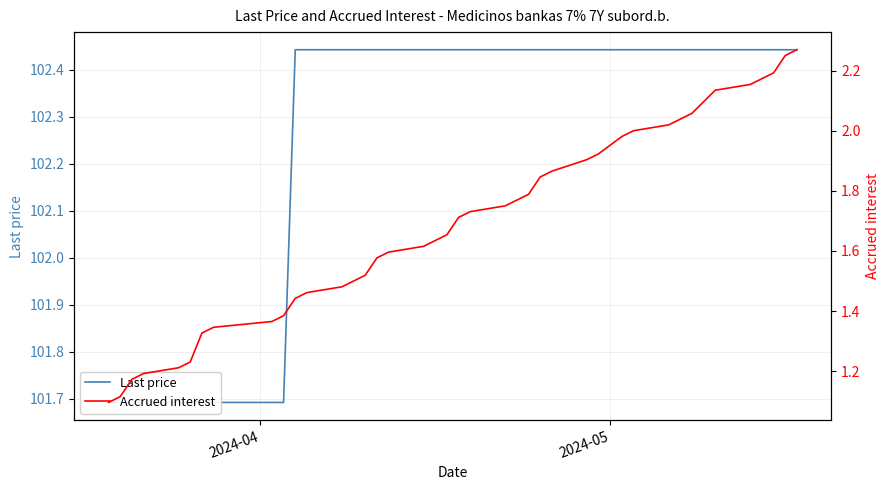

What is the difference between the maximum and minimum values in the Last price series?

0.8